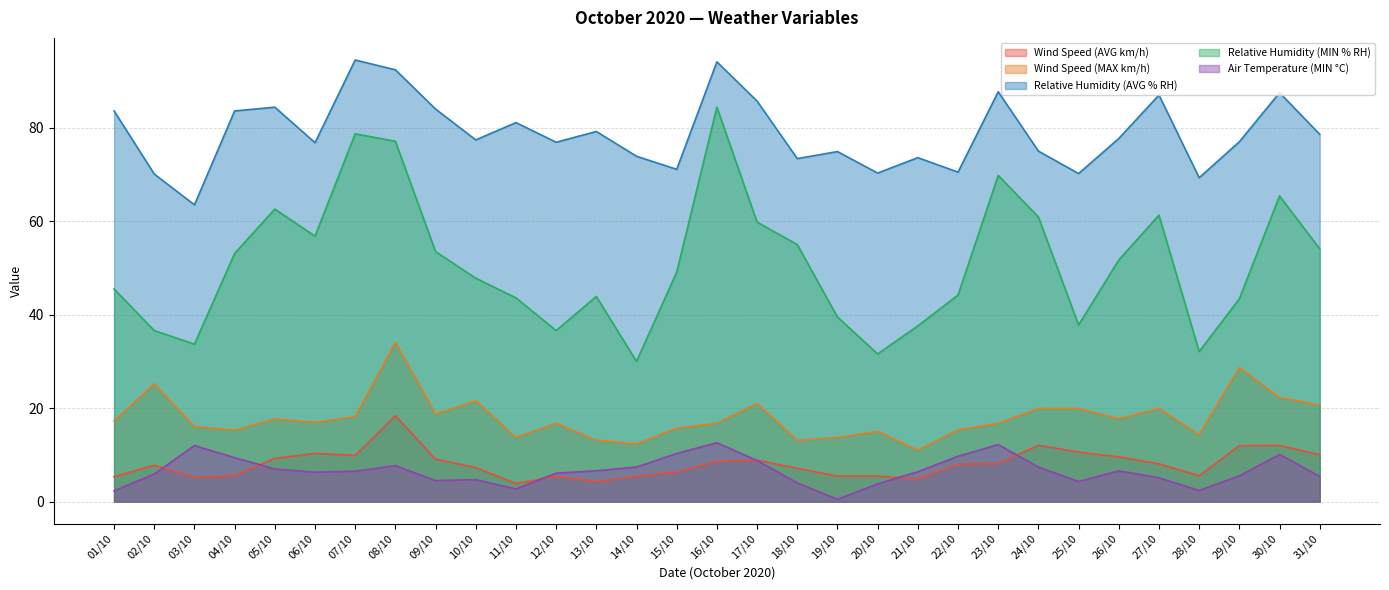

What are all the series names shown in the legend?

Wind Speed (AVG km/h), Wind Speed (MAX km/h), Relative Humidity (AVG % RH), Relative Humidity (MIN % RH), Air Temperature (MIN °C)